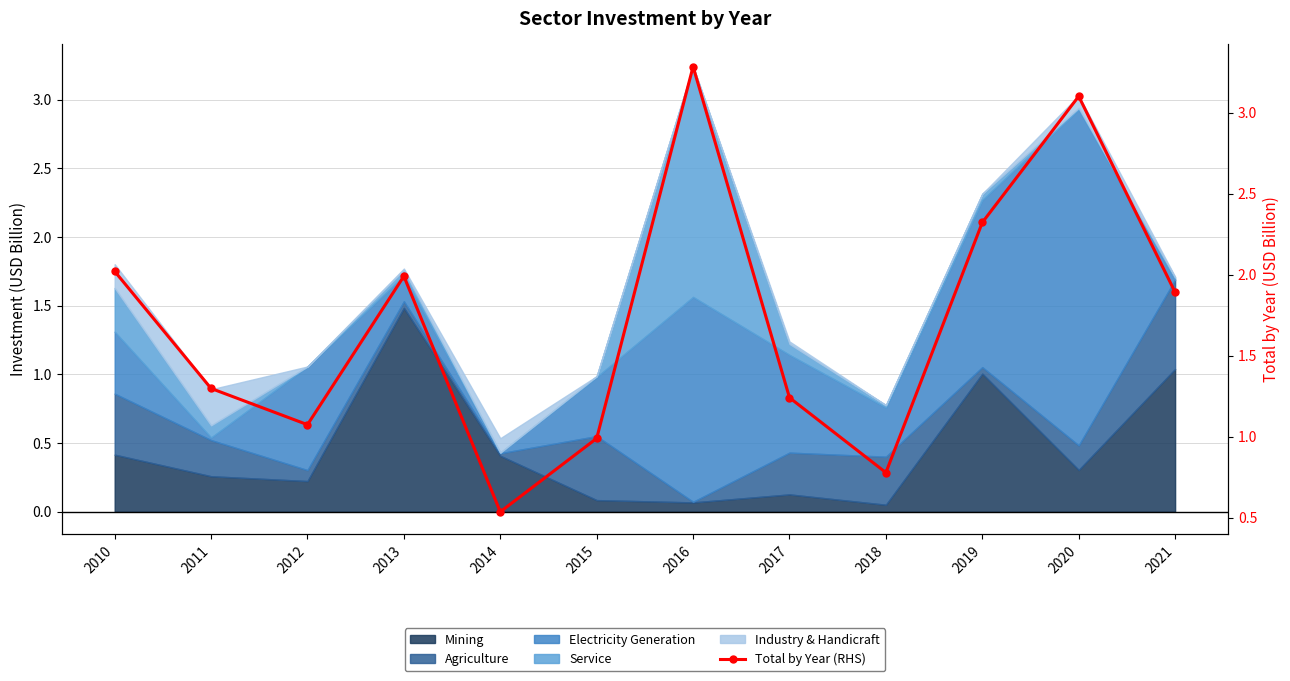

What is the difference between the maximum and minimum values?

2.7